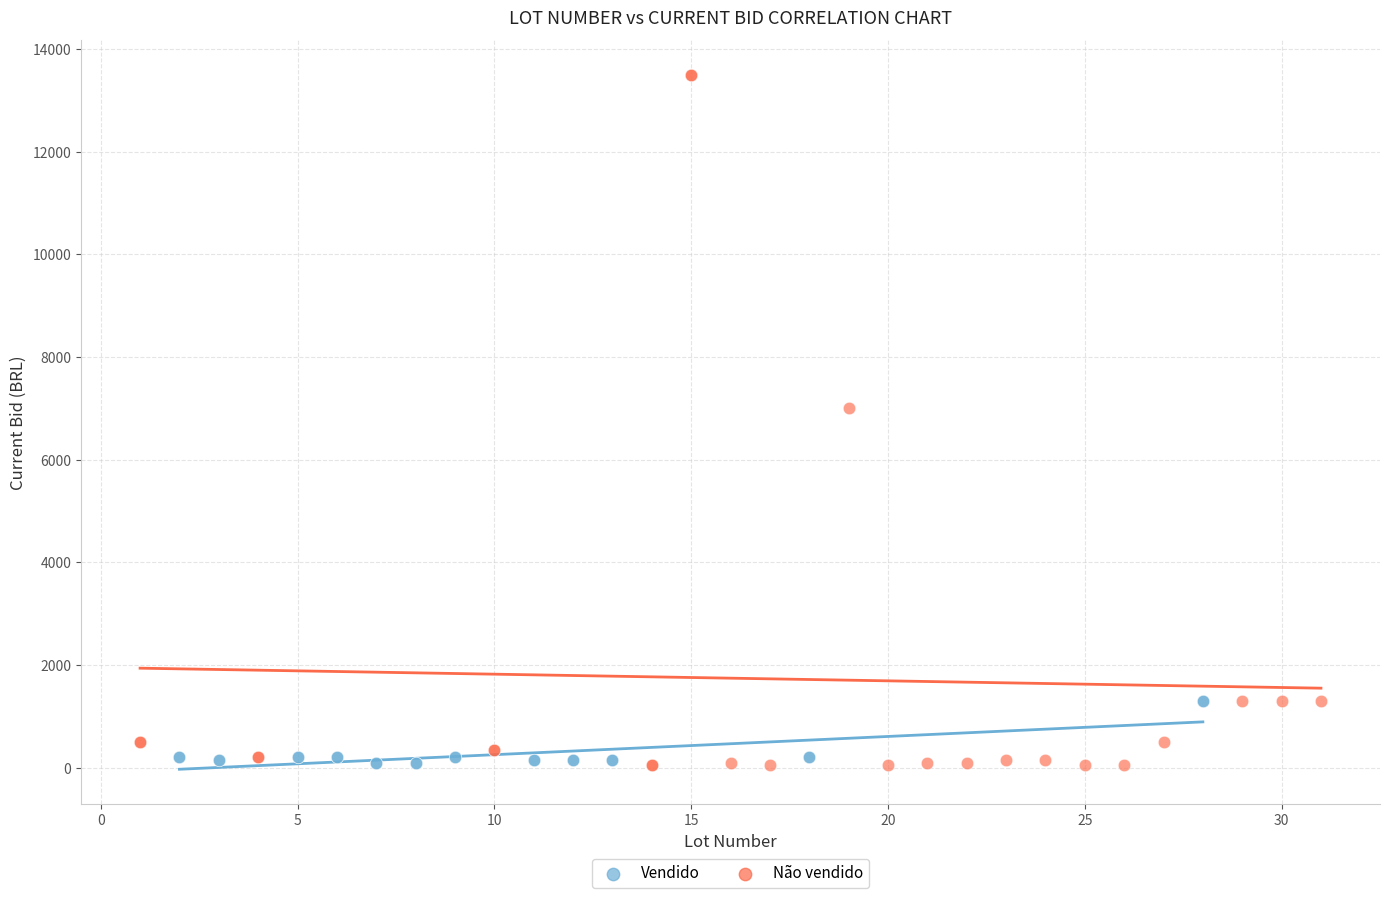

Which series contains the highest Y value?

Não vendido